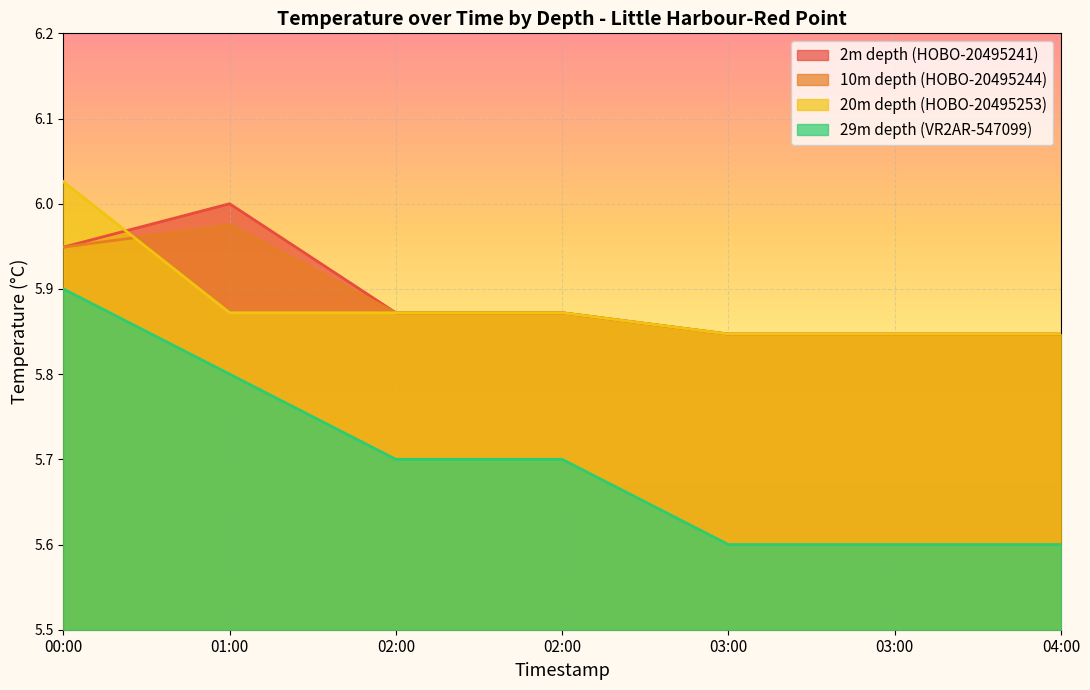

What is the difference between the maximum and second lowest values in the 2m depth (HOBO-20495241) series?

0.2